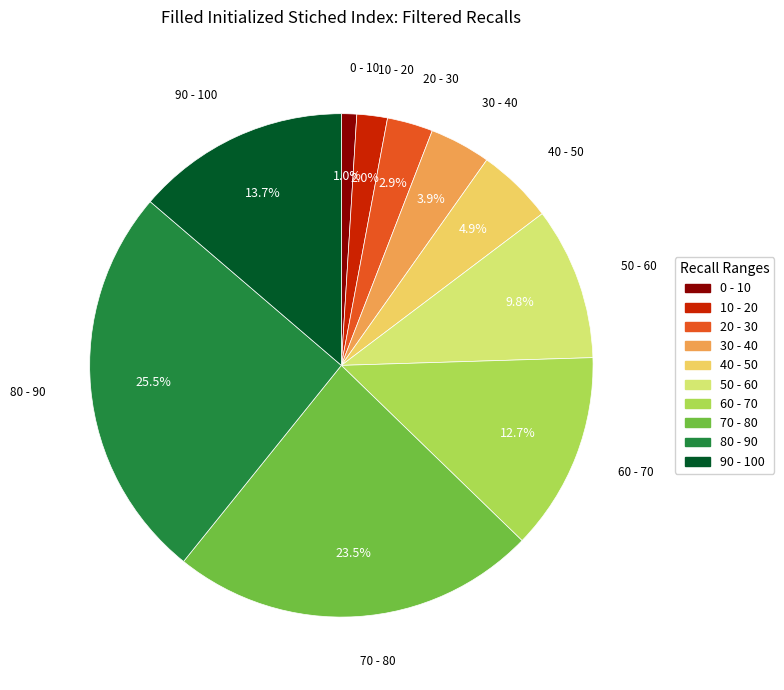

To the nearest percent, what is the difference between the largest and smallest slice percentages?

25%